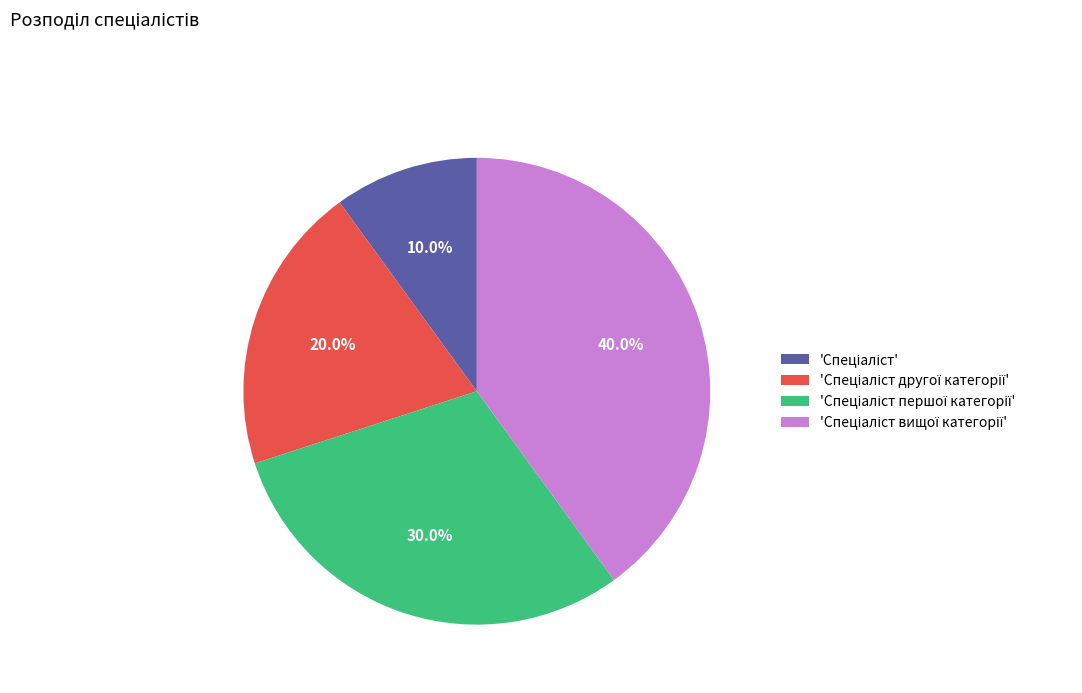

Is there any slice that represents more than half of the pie?

No